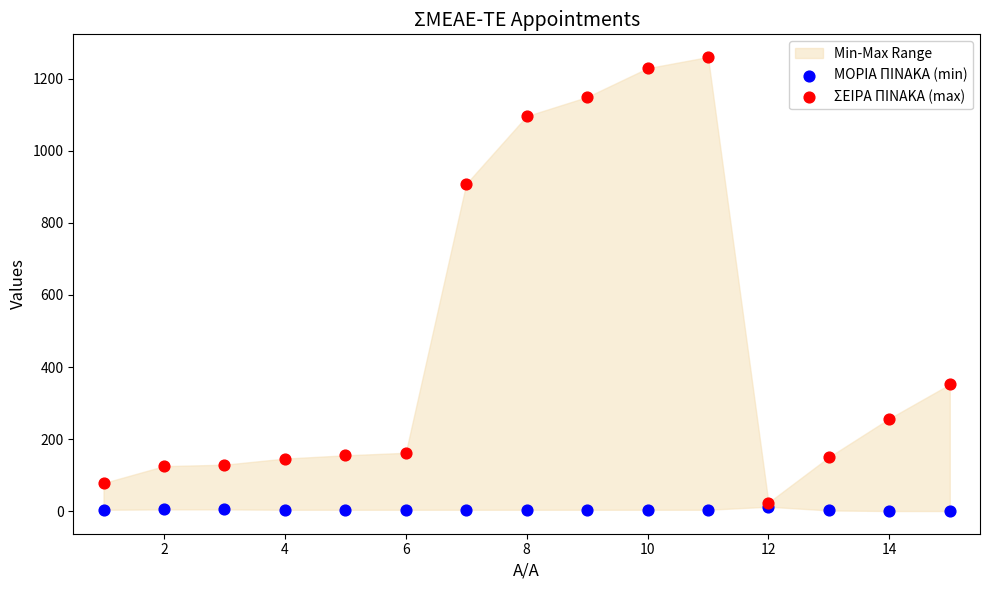

Which series has the widest spread of Y values?

ΣΕΙΡΑ ΠΙΝΑΚΑ (max)